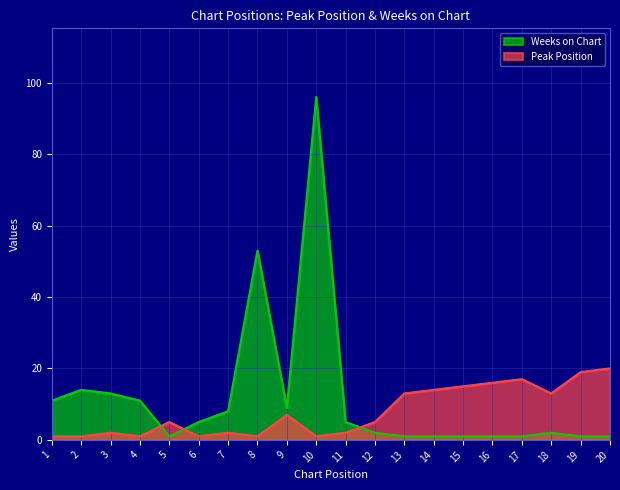

Which series ends up on top after the final intersection of Weeks on Chart and Peak Position?

Peak Position